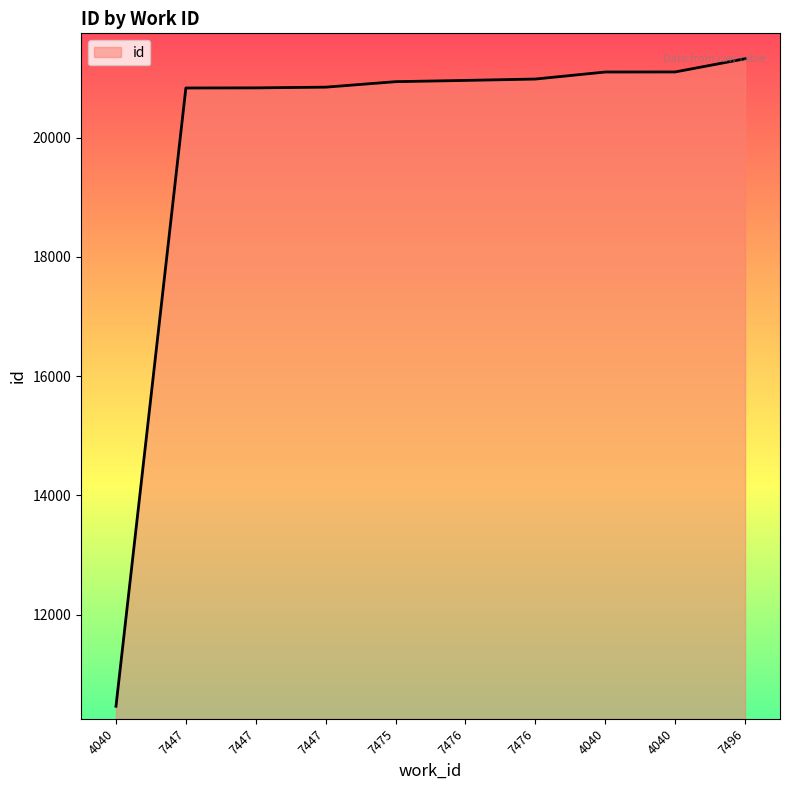

What is the greatest value displayed?

21322